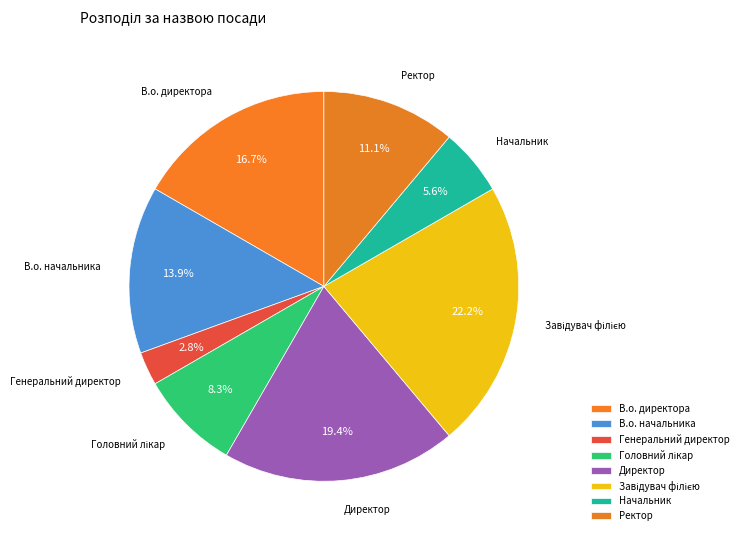

To the nearest percent, what percentage of the pie is Начальник?

6%